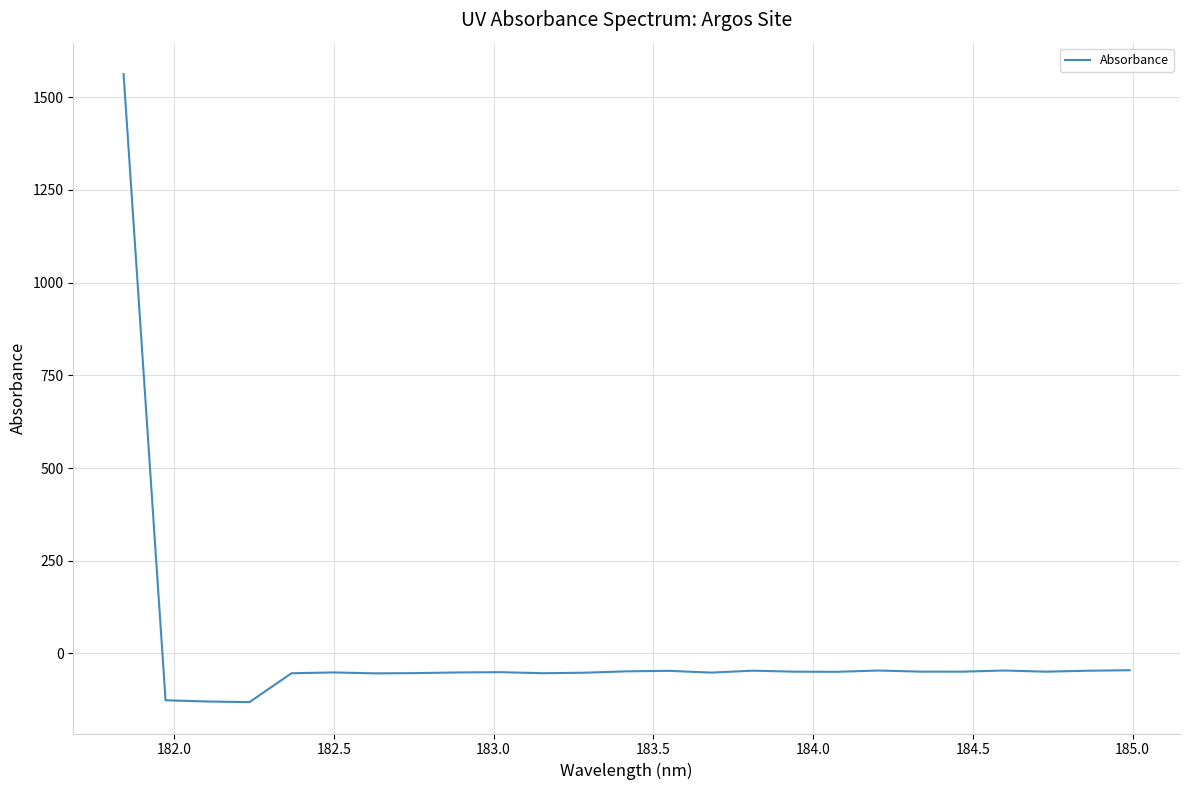

What is the difference between the maximum and minimum values?

1694.3